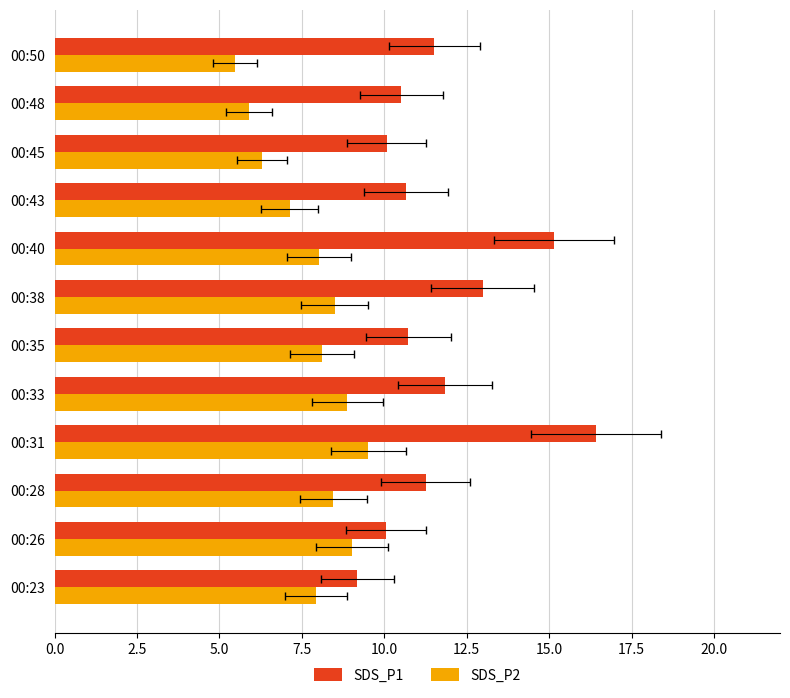

Rank the series by their maximum value, from lowest to highest.

SDS_P2, SDS_P1